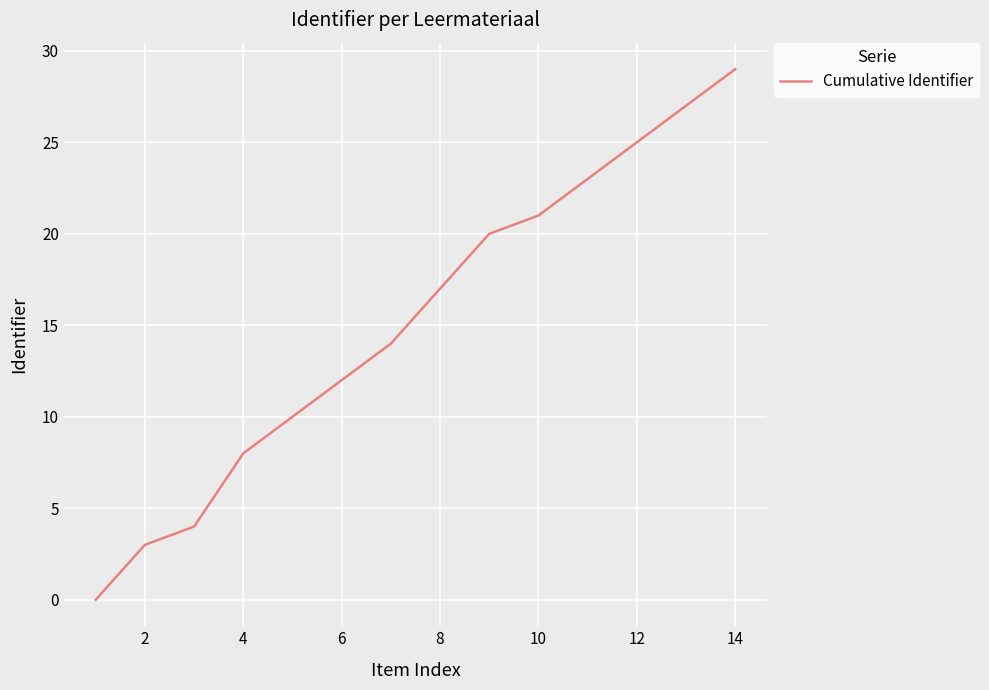

What is the difference between the maximum and minimum values?

29